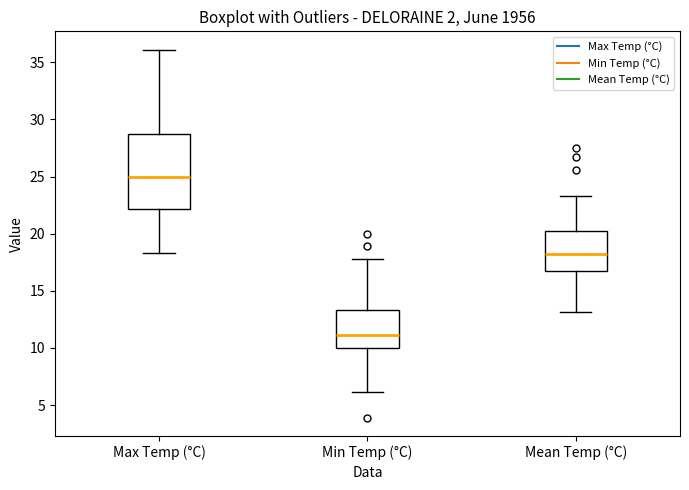

Reading left to right, read every box against the y-axis: the position of its median line, the range the box covers, and the ends of its whiskers. The values are not printed on the chart, so give them approximately, as read against the axis.

Max Temp (°C): median 25.0, box 22.0 to 29.0, whiskers 18.5 to 36.0
Min Temp (°C): median 11.0, box 10.0 to 13.5, whiskers 6.0 to 18.0
Mean Temp (°C): median 18.5, box 16.5 to 20.0, whiskers 13.0 to 23.5